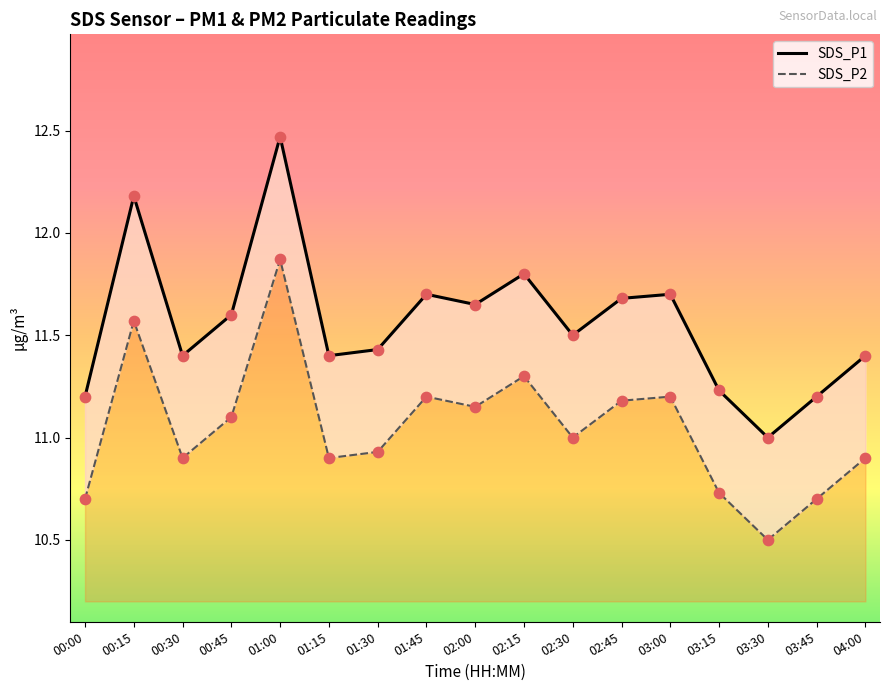

Which series has the largest total across all categories?

SDS_P1